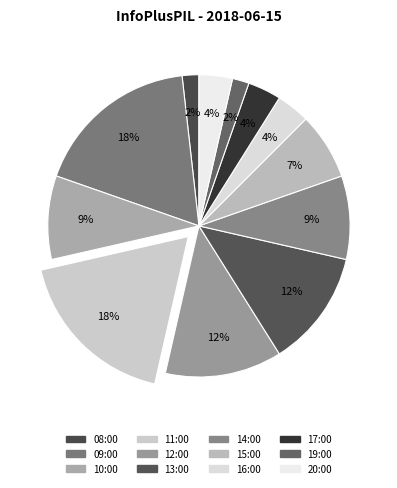

To the nearest percent, what is the difference between the 13:00 and 08:00 slice percentages?

11%